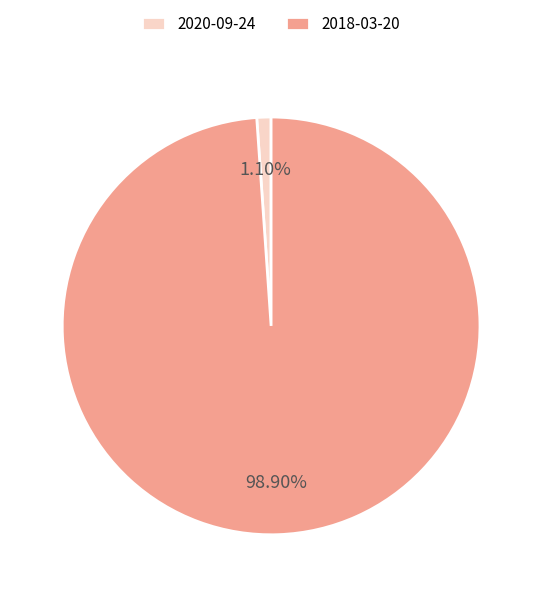

Which has a higher value, 2018-03-20 or 2020-09-24?

2018-03-20